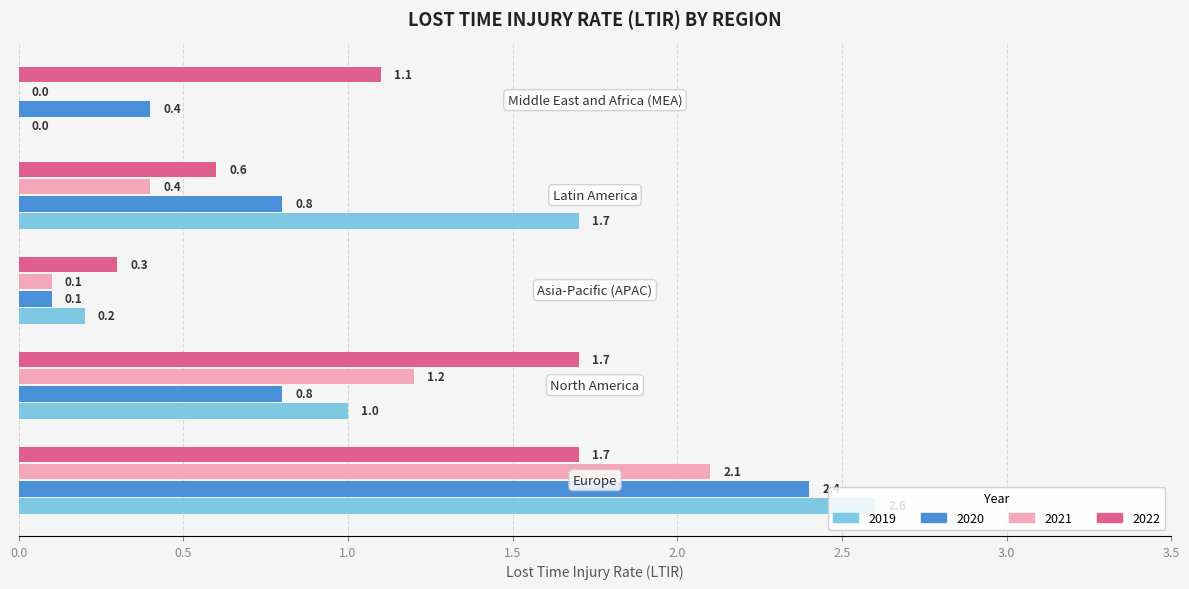

What is the sum of all 2021 values?

3.8